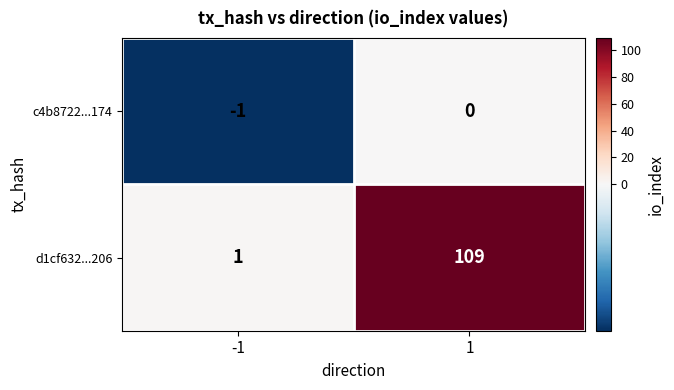

Which series has the largest total across all categories?

d1cf632...206